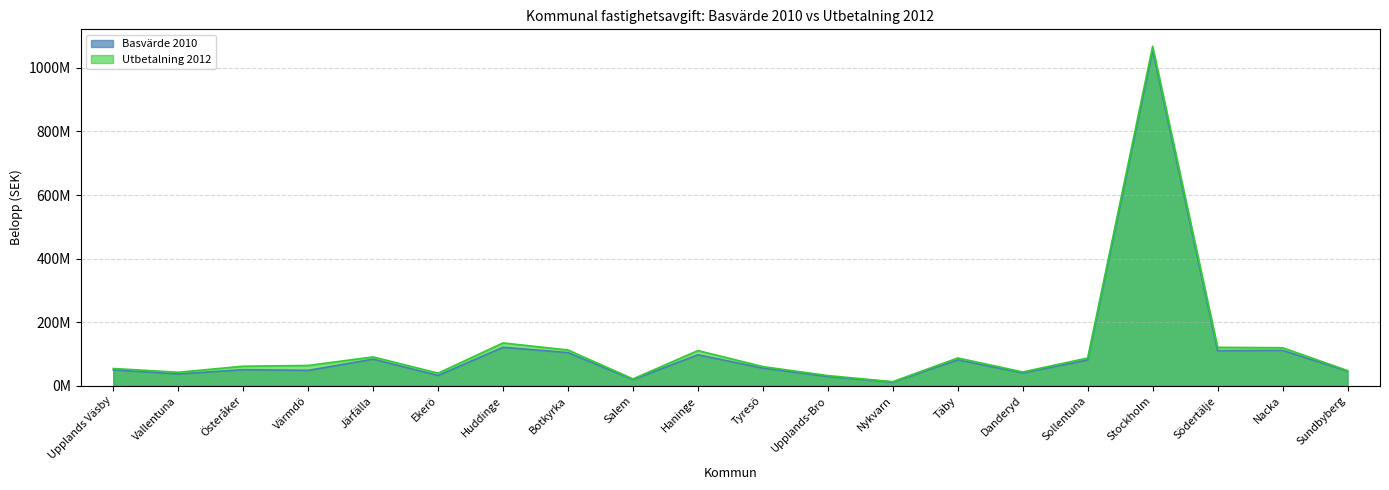

Which series has the largest total across all categories?

Utbetalning 2012